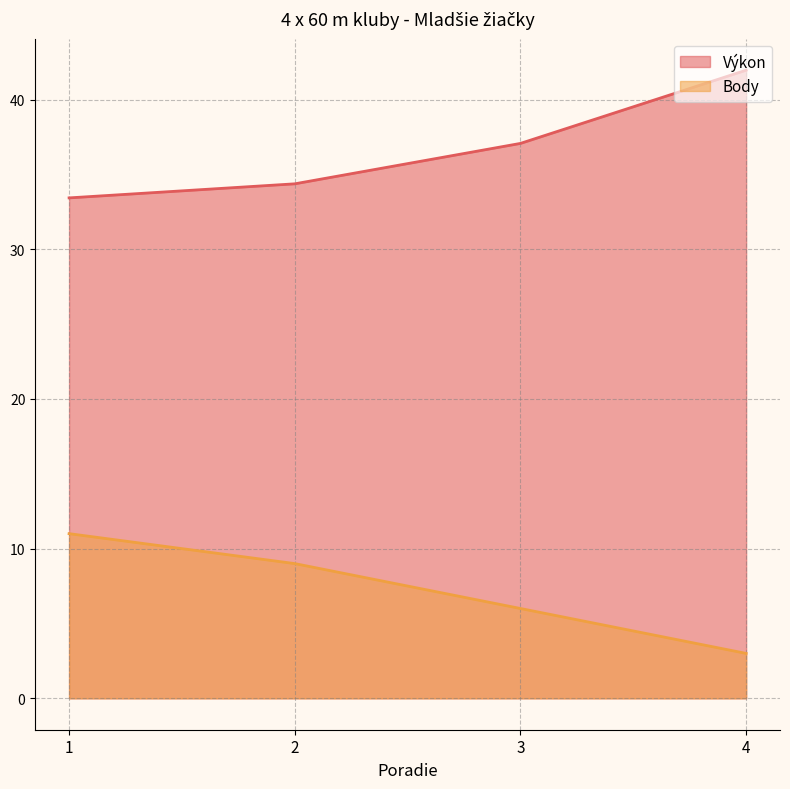

What are all the series names shown in the legend?

Výkon, Body